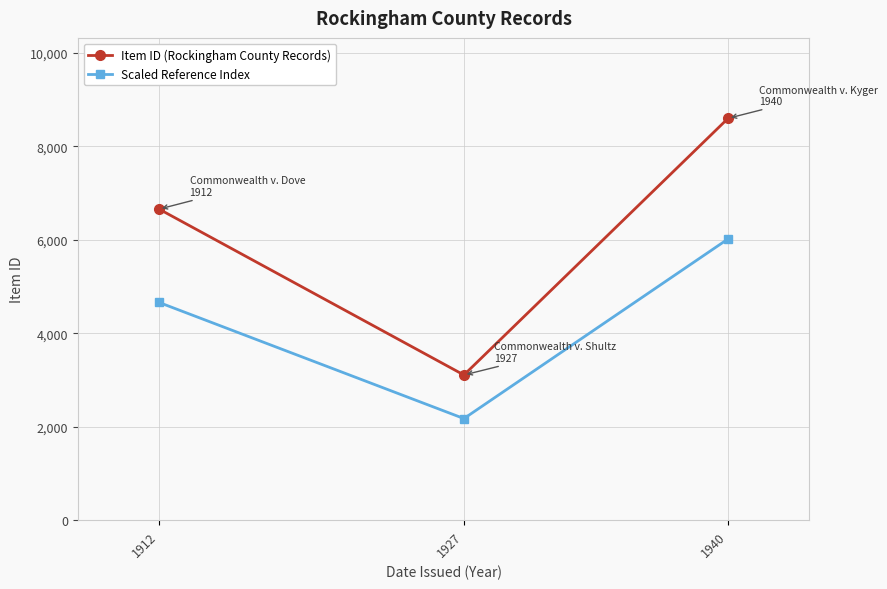

The value of Item ID (Rockingham County Records) at 1912 is 11695.2. True or false?

False